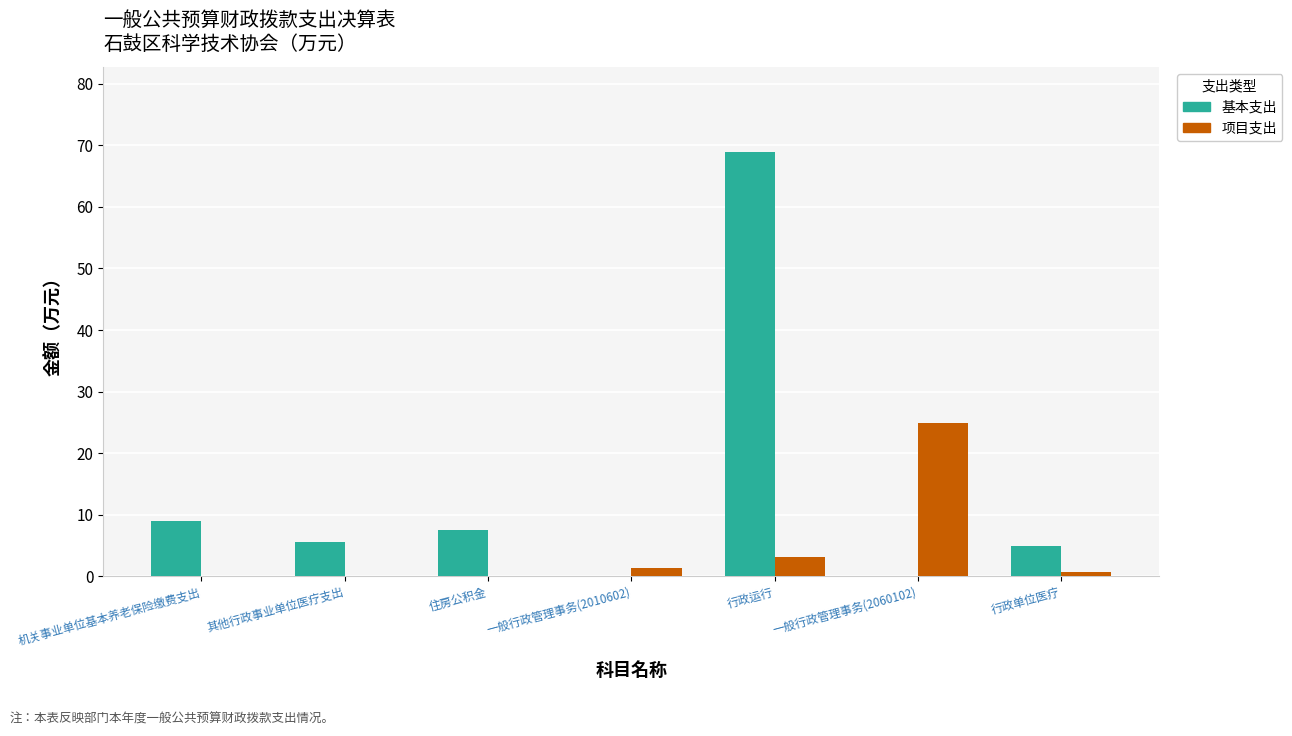

The value of 基本支出 at 行政单位医疗 is 7.4. True or false?

False